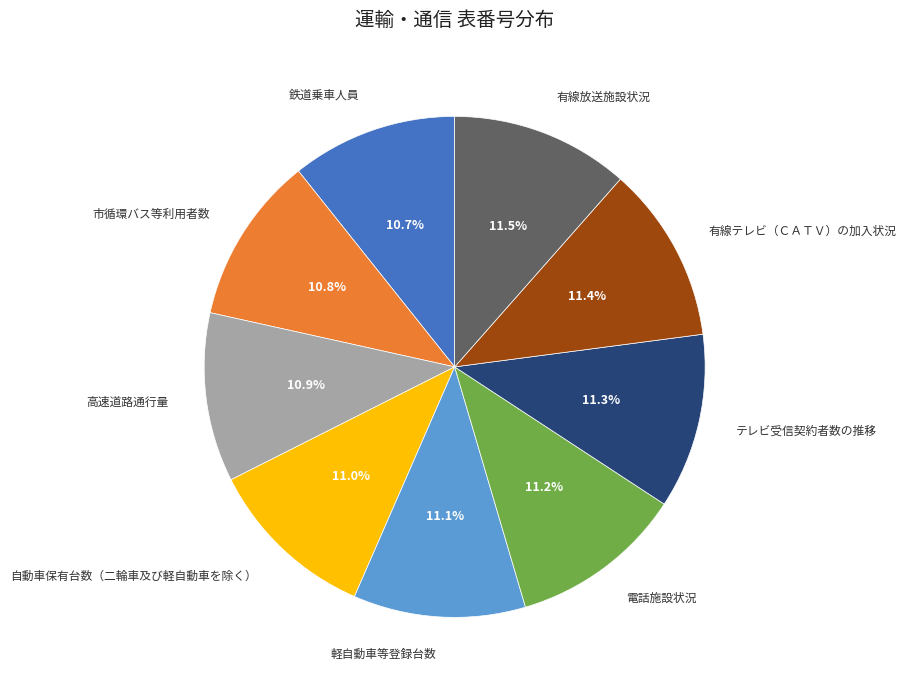

What is the ratio of the value at 軽自動車等登録台数 to the value at 鉄道乗車人員?

1.0